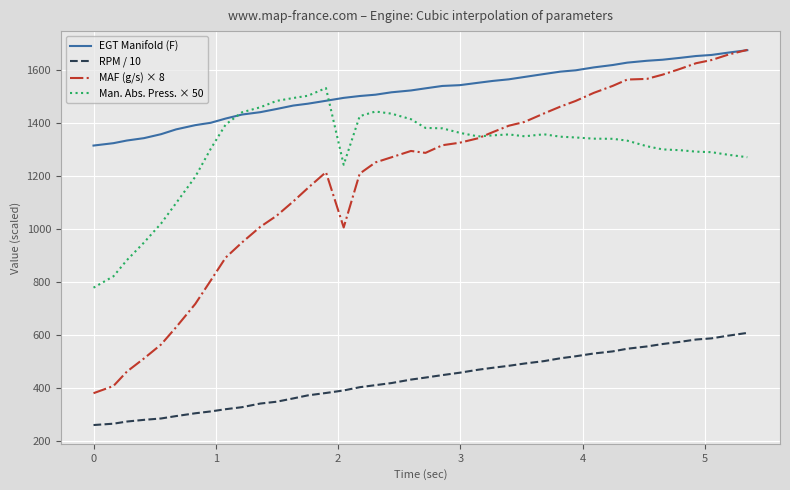

What is the minimum value for RPM / 10?

259.0